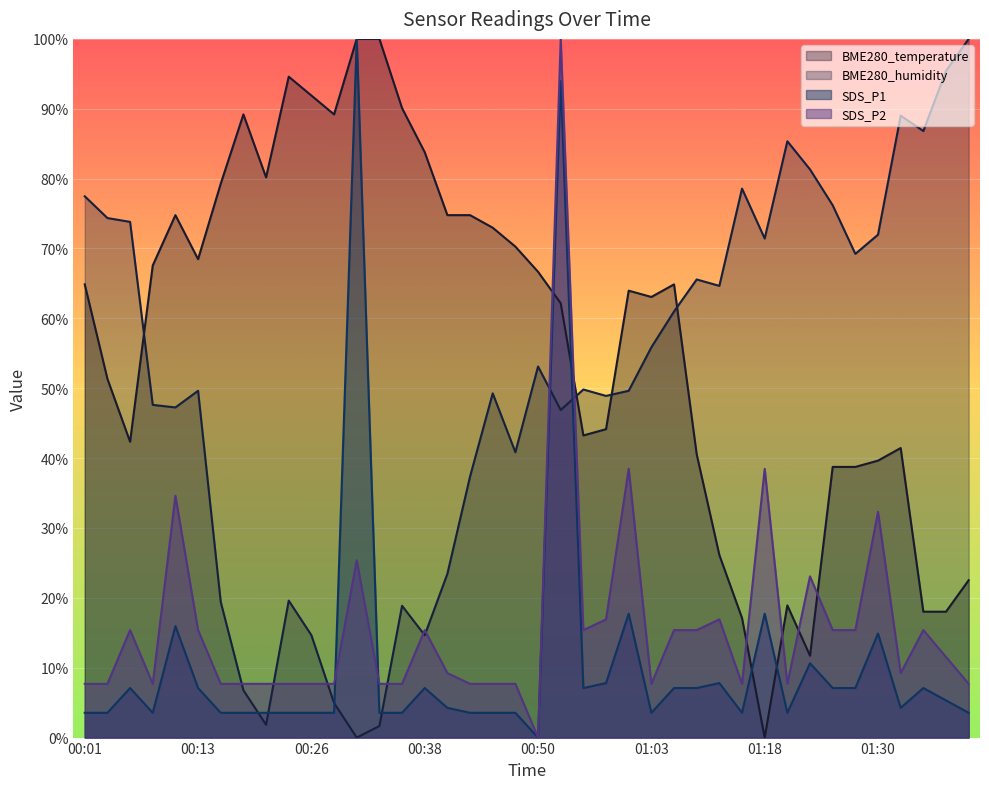

What is the label of the 12th point from the left?

00:28